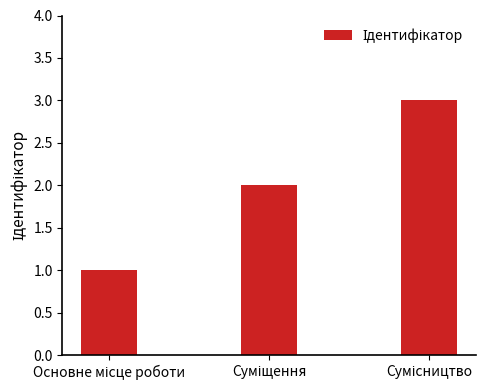

Does the chart contain stacked bars?

No